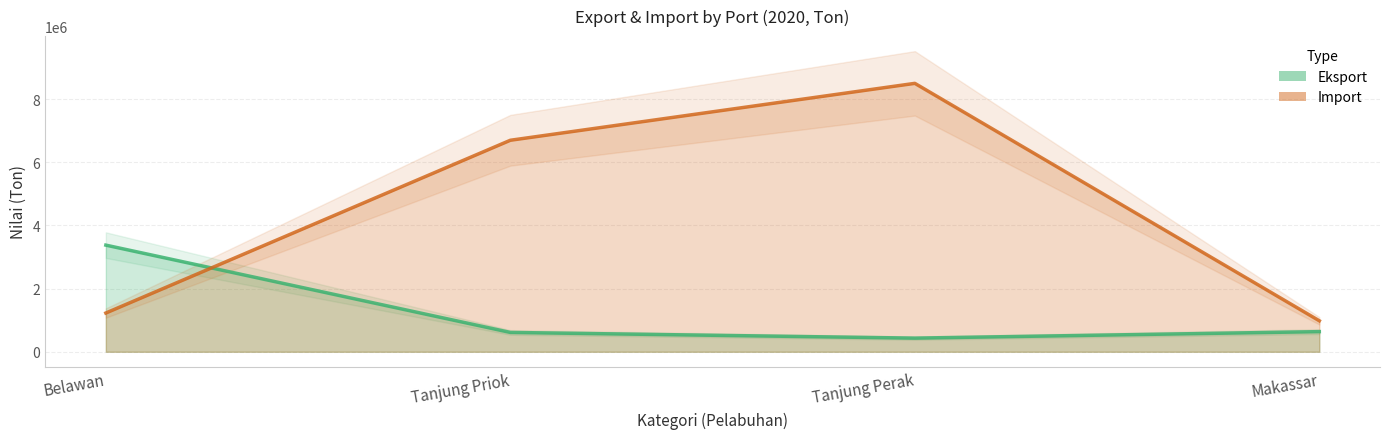

Reading left to right, extract all data points from this chart.

Eksport: 3375078	611942	431905	637141
Import: 1226299	6694068	8495359	980457